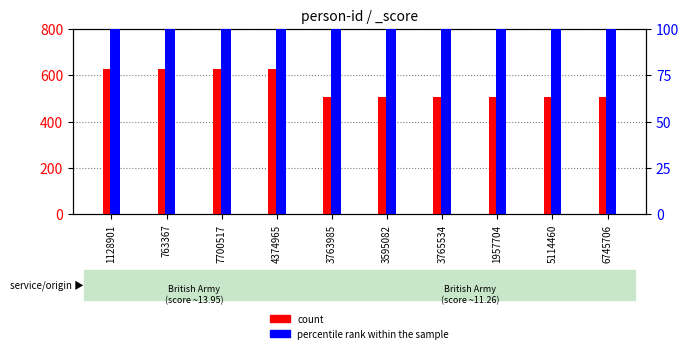

Which series has the largest total across all categories?

count